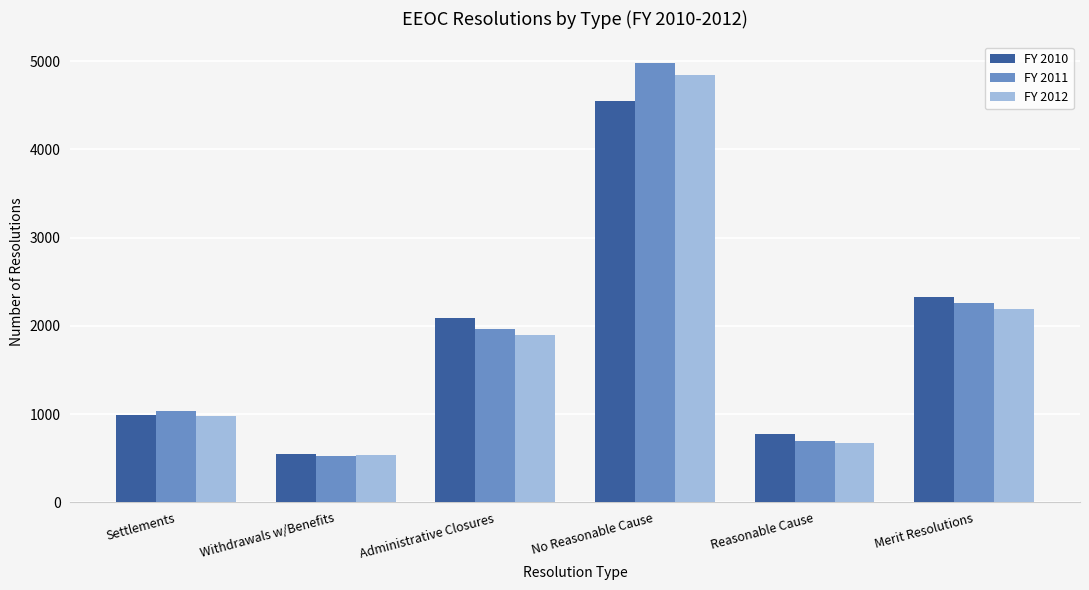

Reading right to left, extract all data points from this chart.

FY 2010: 2322	779	4551	2086	548	995
FY 2011: 2258	696	4975	1962	523	1039
FY 2012: 2190	676	4842	1892	537	977